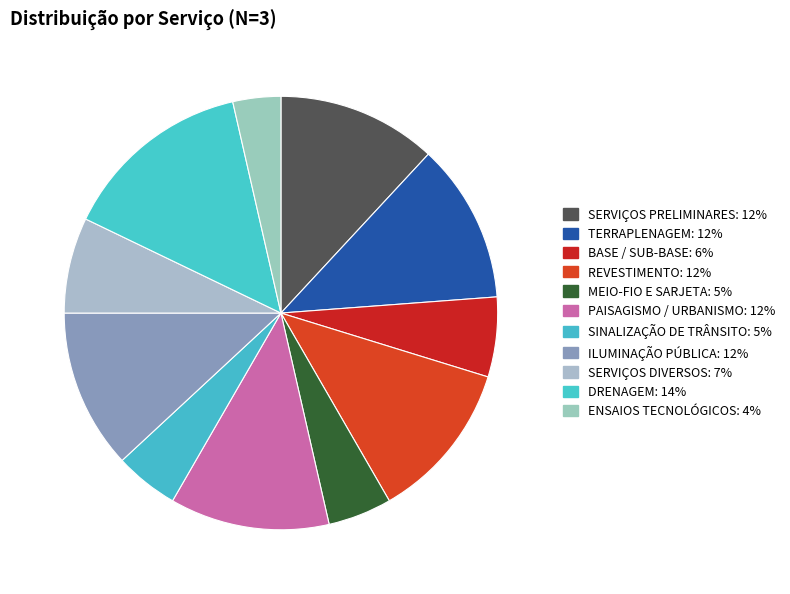

How many segments does this pie chart have?

11